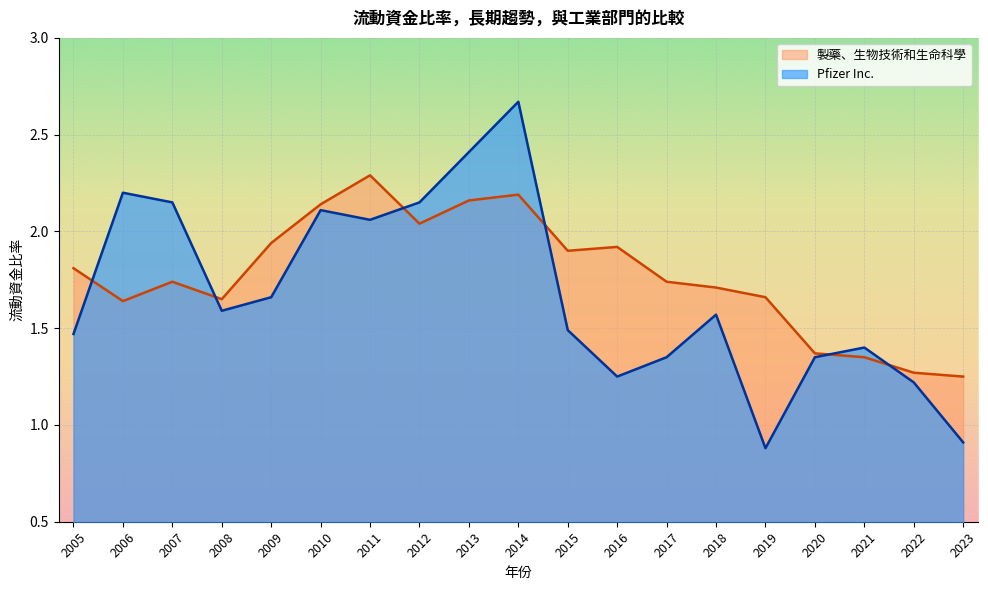

Which series changed the most between 2005 and 2012?

Pfizer Inc.